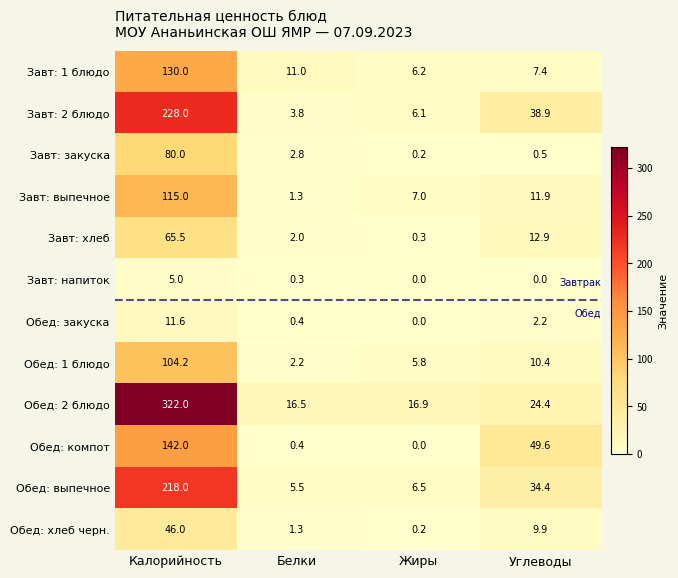

What is the average value of the Обед: 2 блюдо series?

95.0